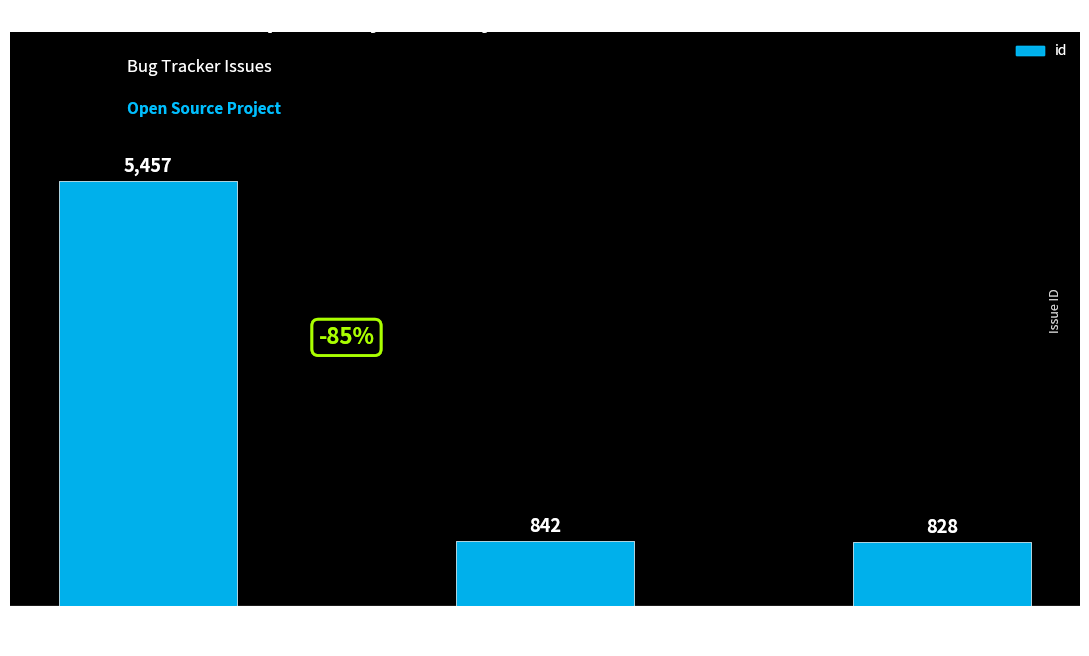

What is the label of the 2nd bar from the left?

Typo: cancelled
→ canceled